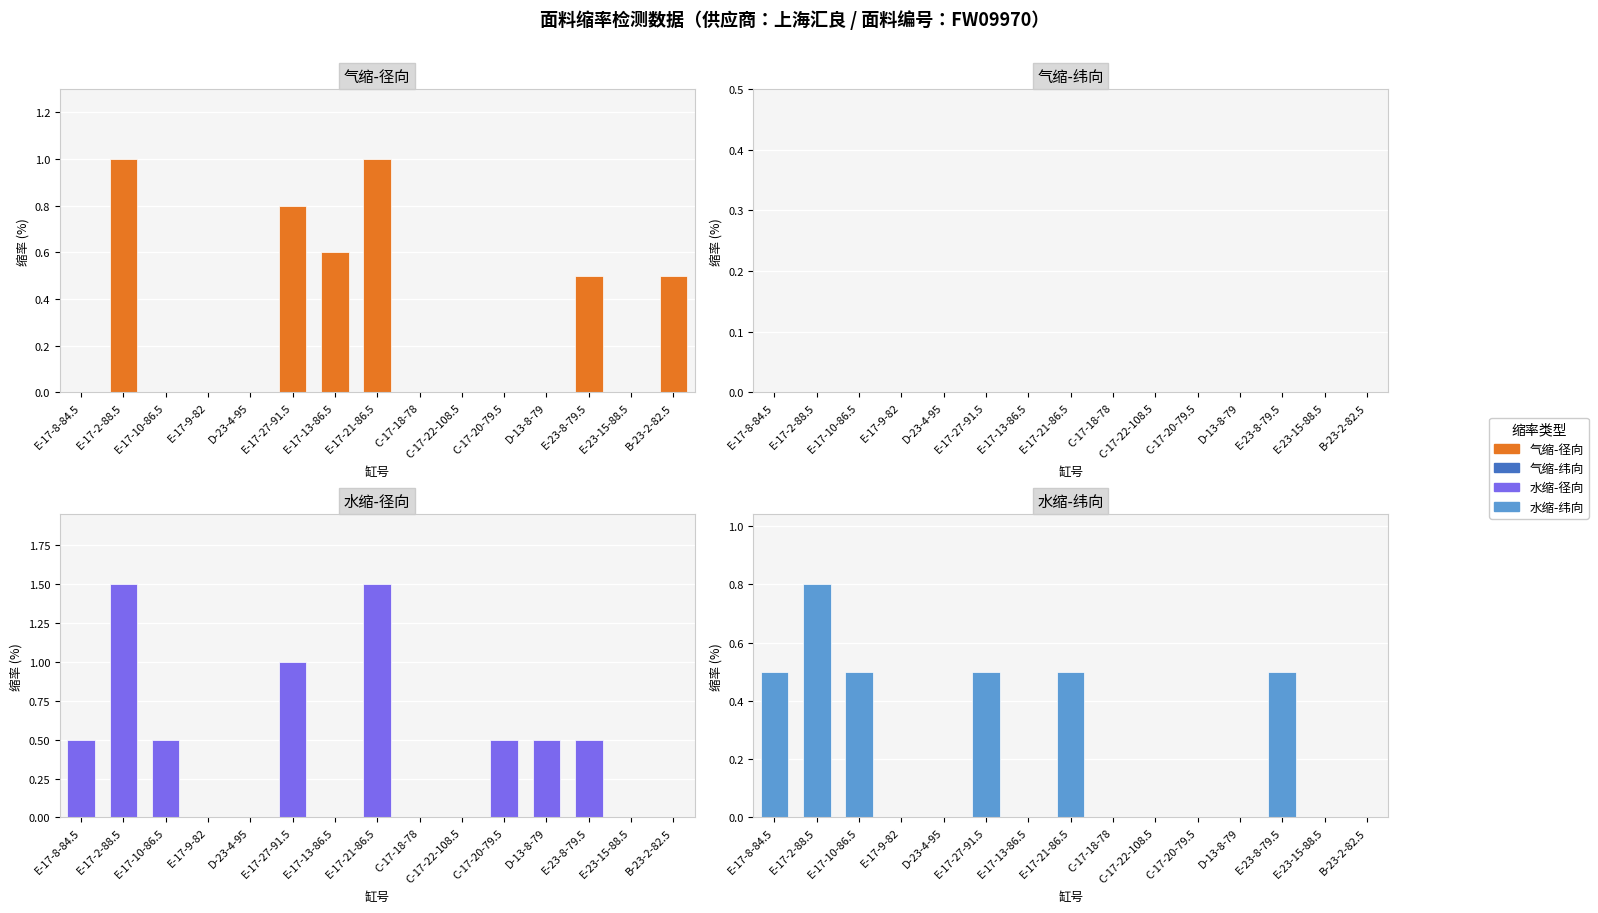

What position from the right is E-23-8-79.5?

3